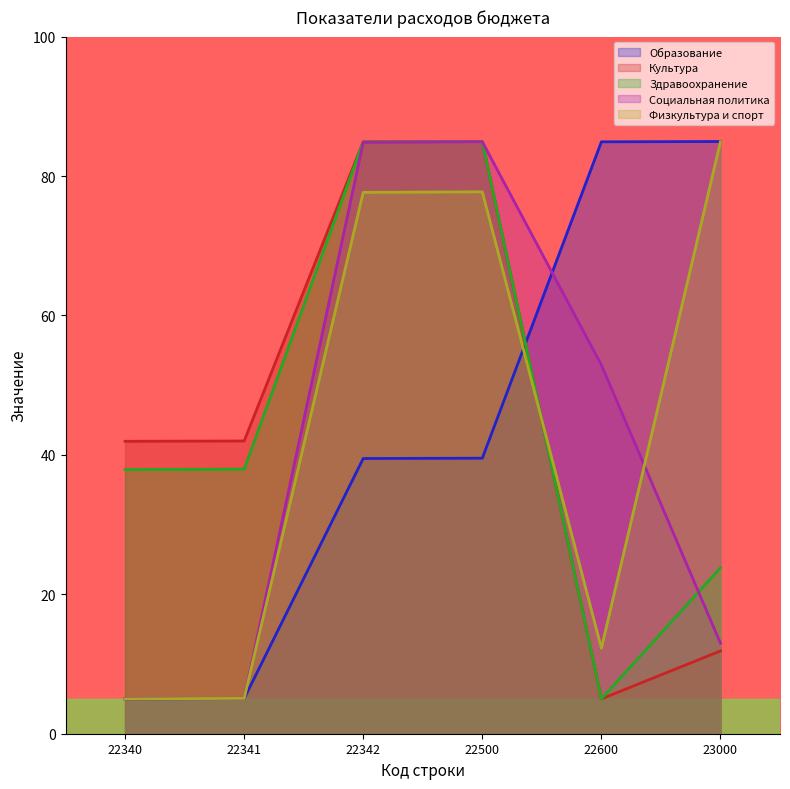

True or false: Образование and Культура intersect in this chart.

True